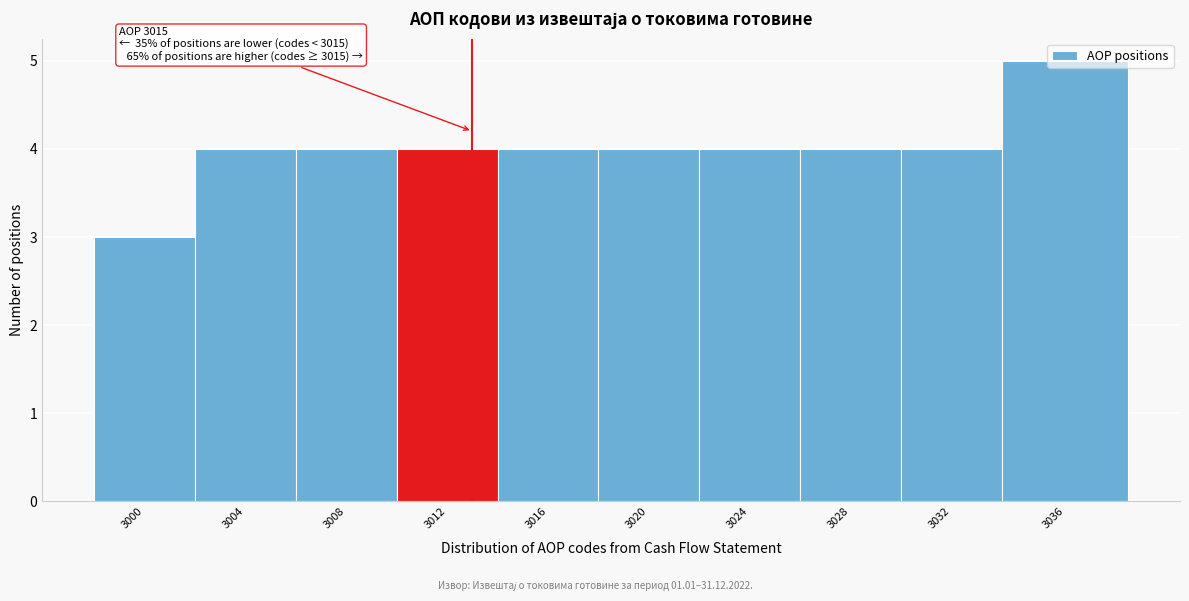

What is the value of the 7th bar from the left?

4